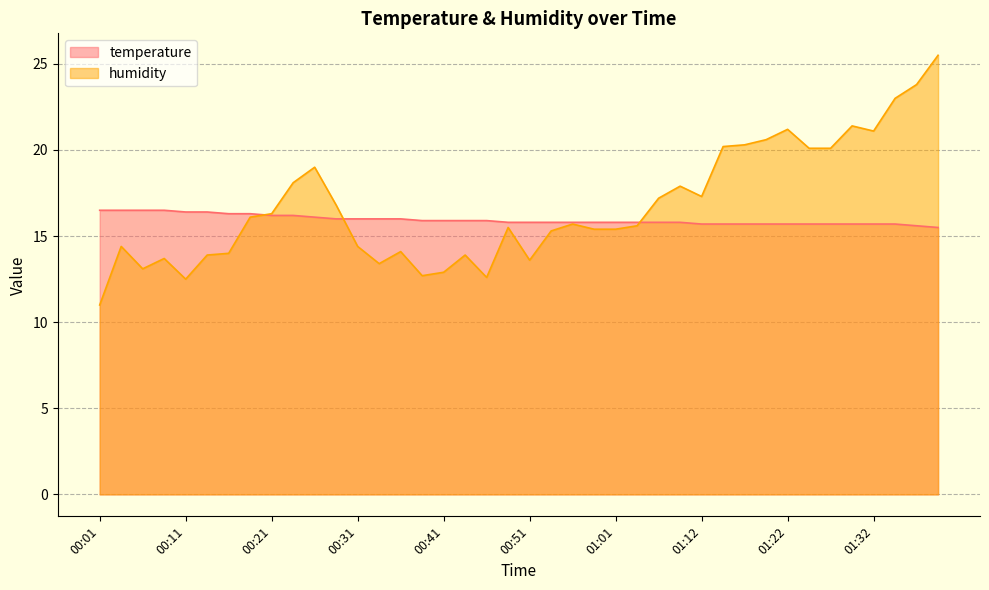

How many intersections are there between humidity and temperature?

3